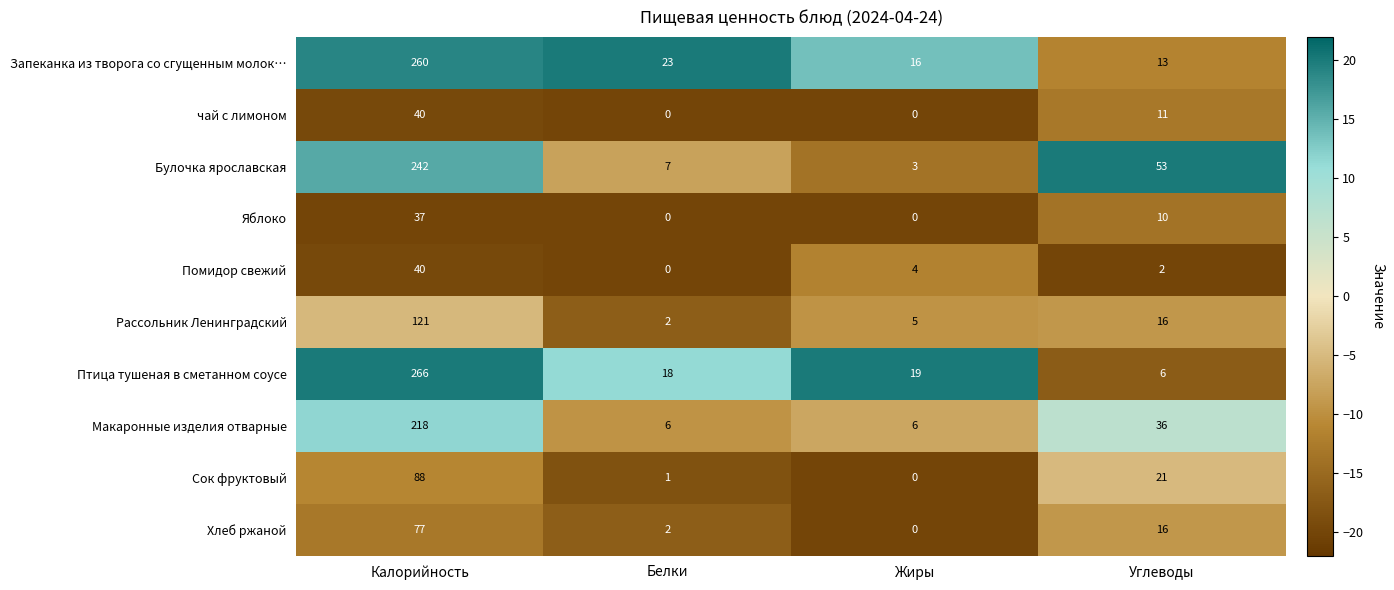

What is the difference between the maximum and minimum values in the Сок фруктовый series?

88